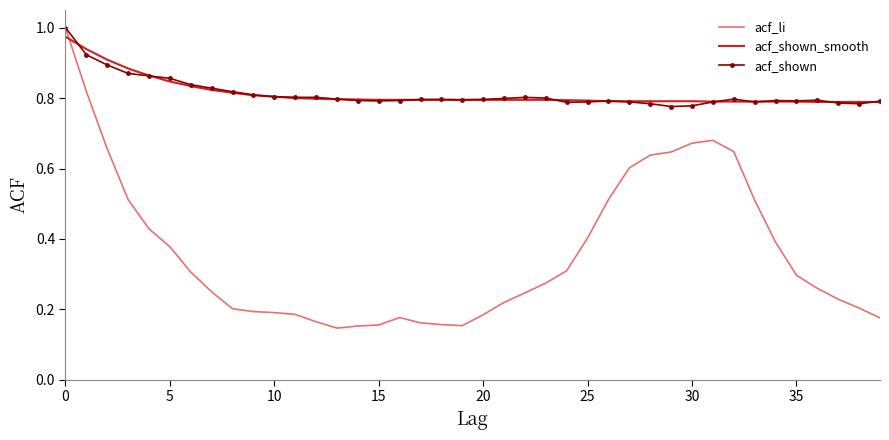

How many intersections are there between acf_shown_smooth and acf_li?

1